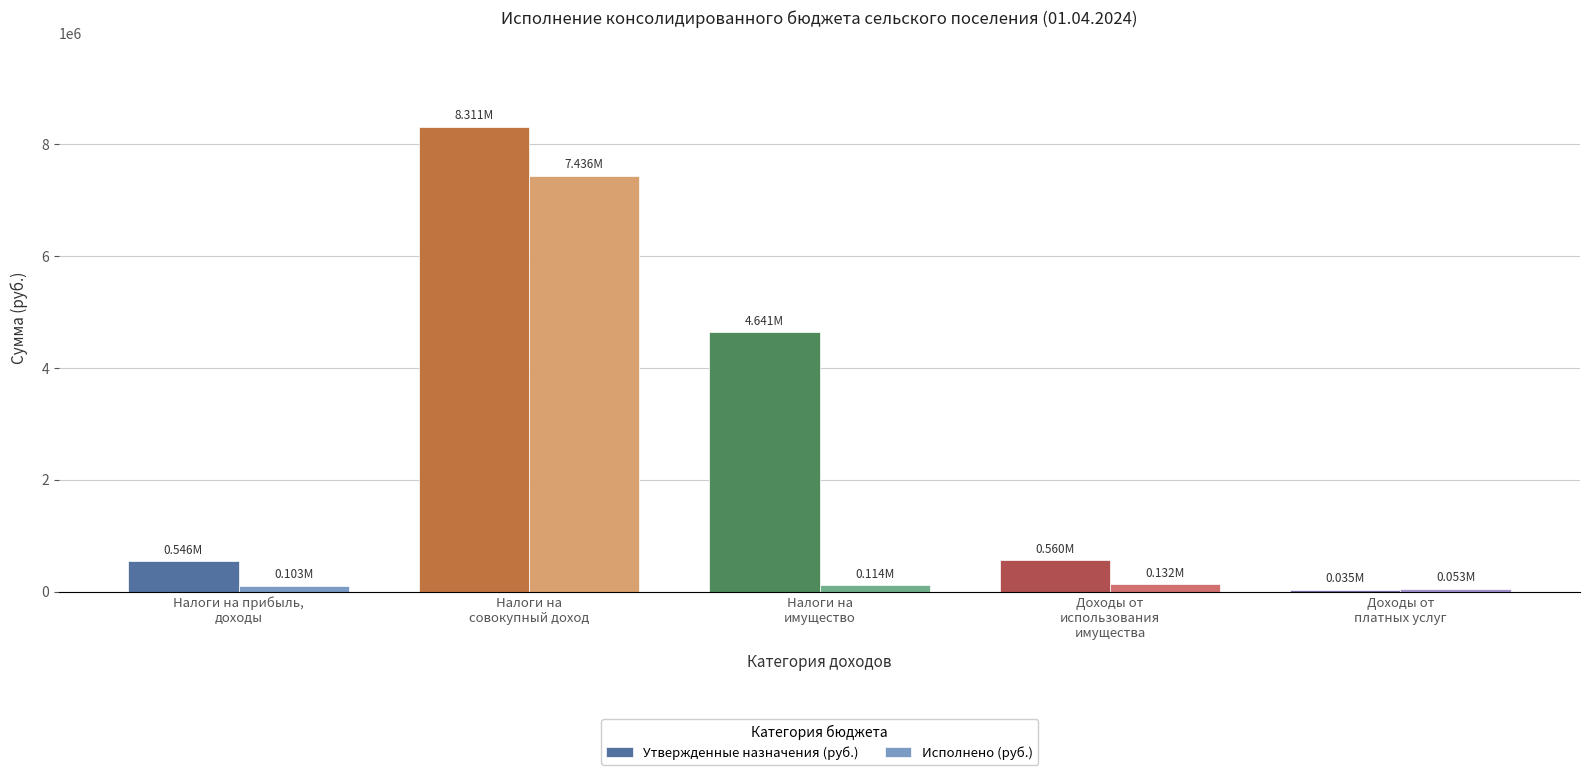

Which series changed the most between Налоги на
имущество and Доходы от
платных услуг?

Утвержденные назначения (руб.)